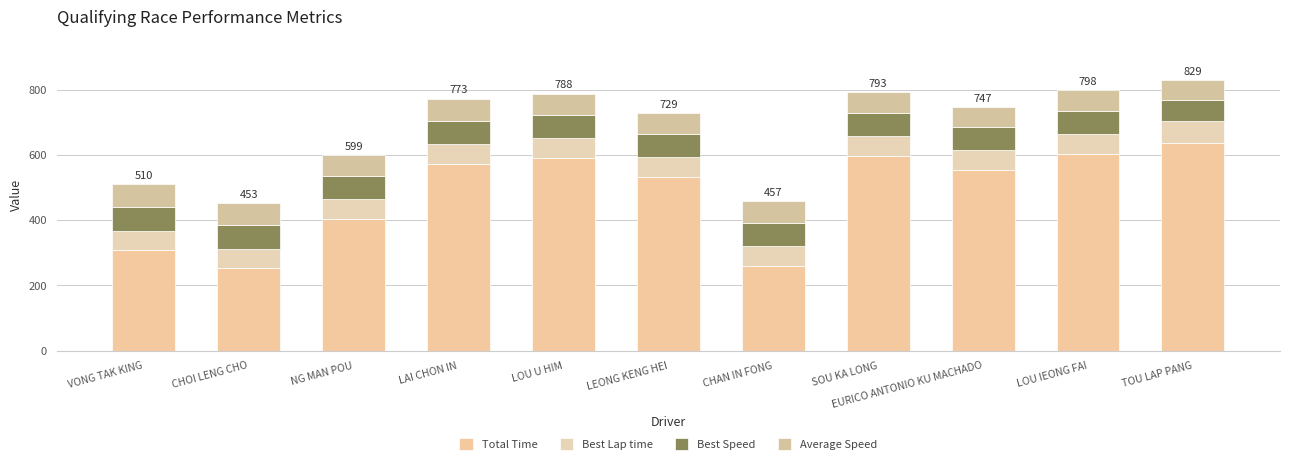

How many data points in Total Time are above 552?

6